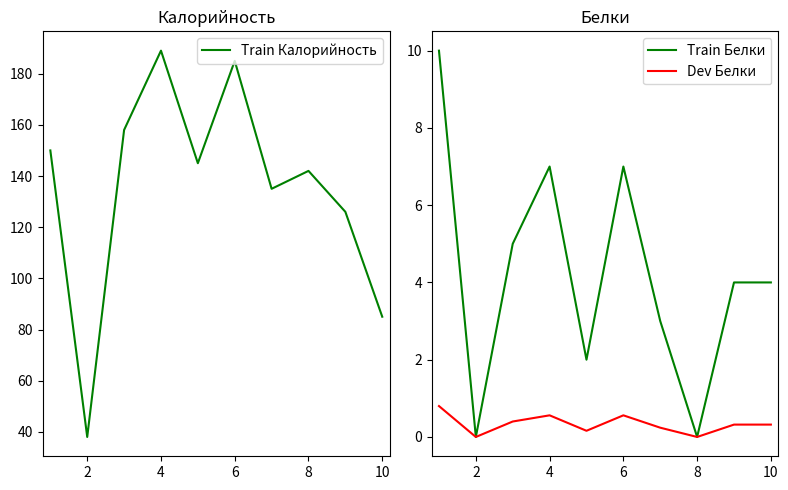

The Train Белки series shows 7.0 at 4. True or false?

True